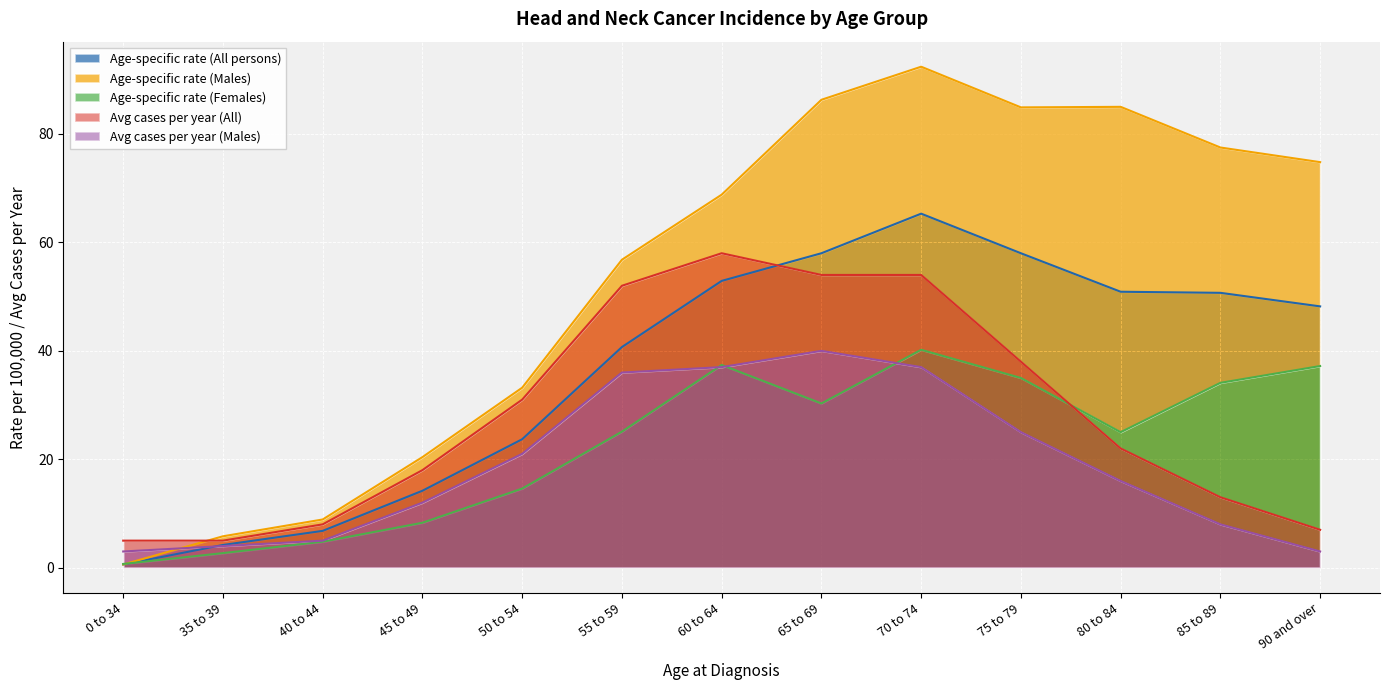

What is the total value across all series at 35 to 39?

21.7